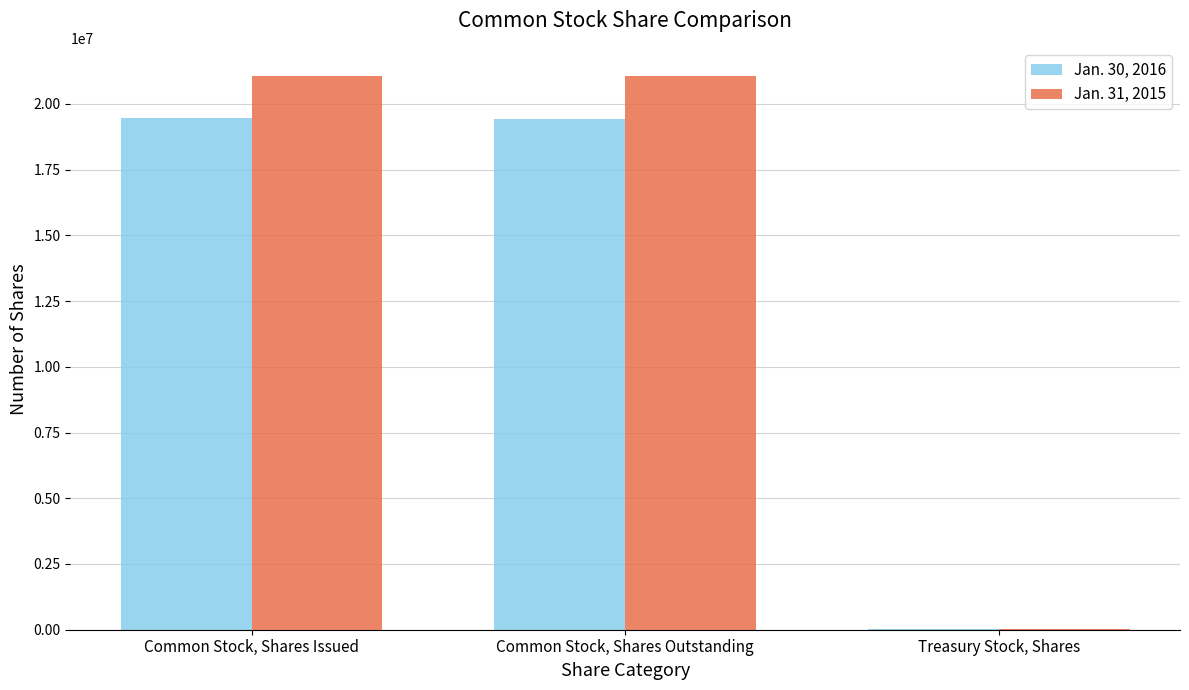

True or false: Jan. 31, 2015 has a value of 21075000 at Common Stock, Shares Issued.

True